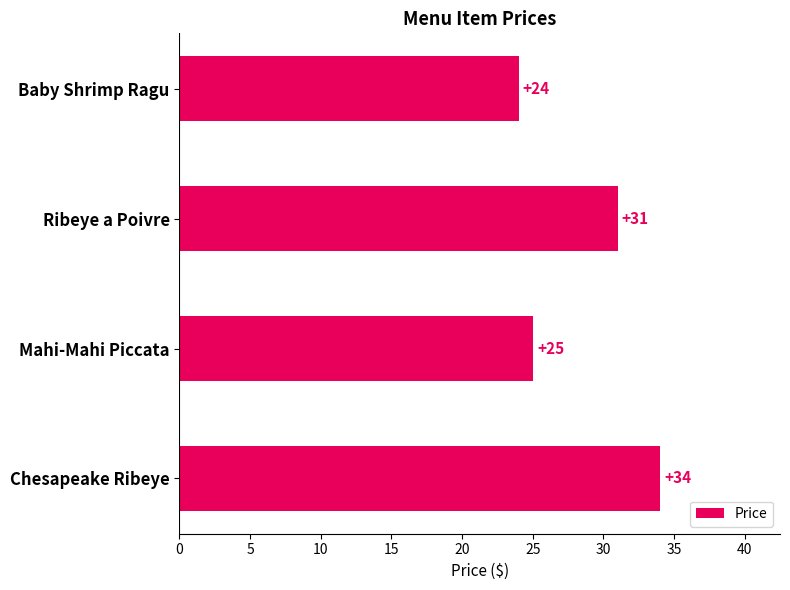

Which has a higher value, Baby Shrimp Ragu or Chesapeake Ribeye?

Chesapeake Ribeye